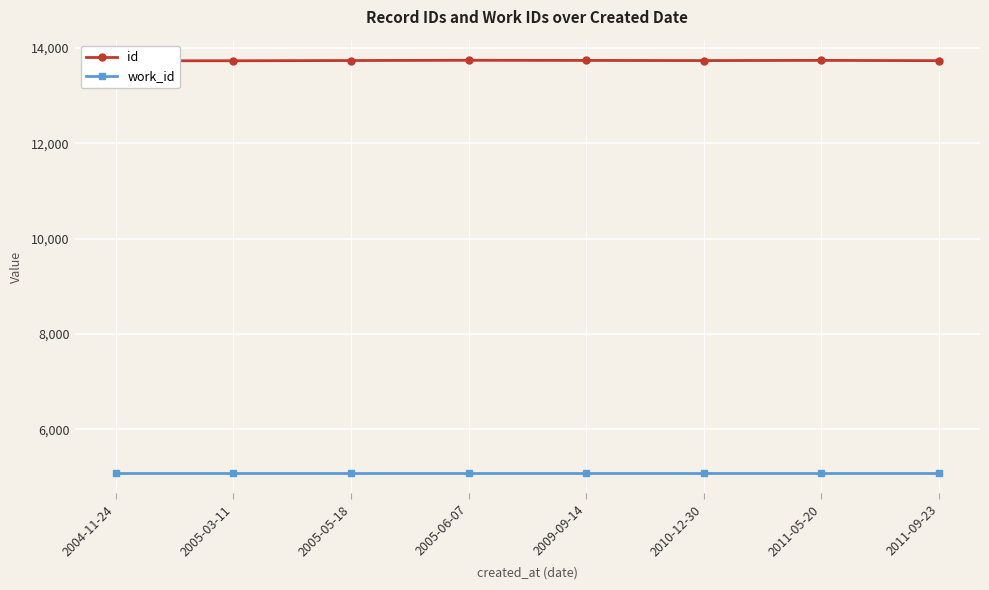

True or false: id and work_id cross at least once.

False